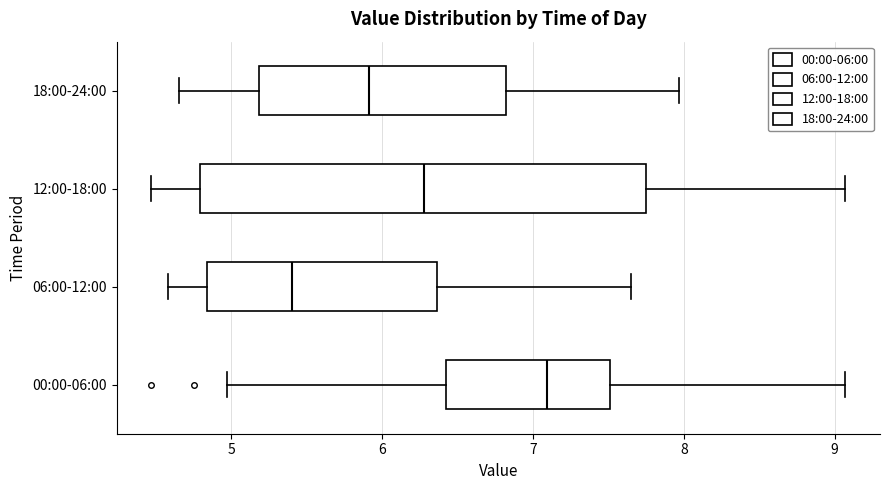

Where does the right whisker of the box for 18:00-24:00 end on the x-axis? The values are not printed on the chart, so give them approximately, as read against the axis.

8.0